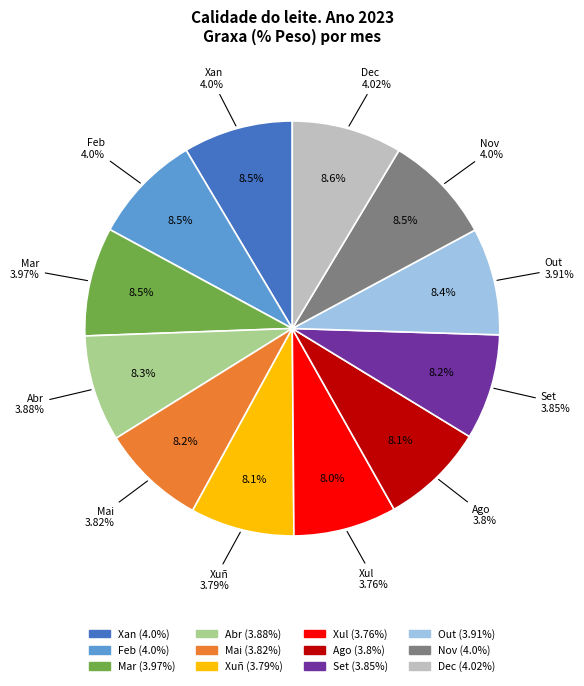

To the nearest percent, what portion does Out represent?

8%